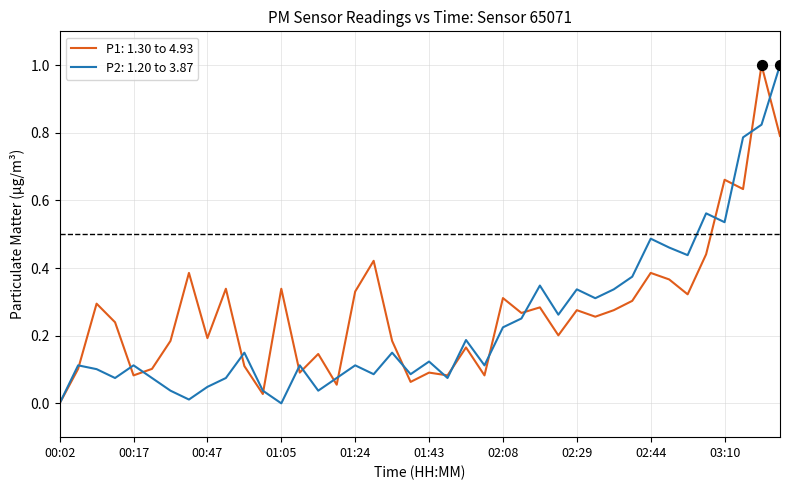

What is the highest value of the P2: 1.20 to 3.87 series?

1.0